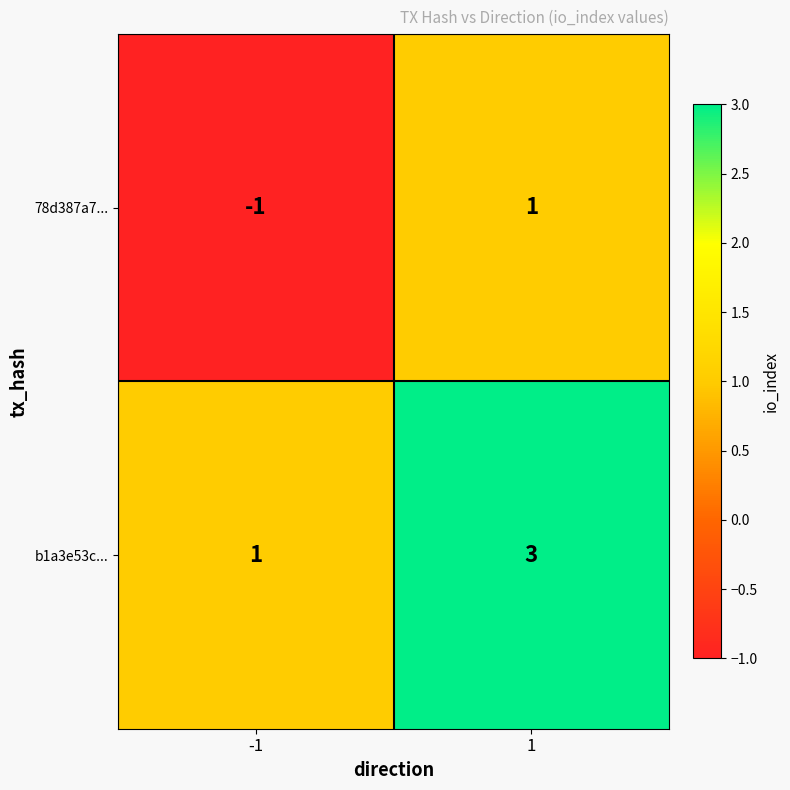

The 78d387a7... series shows 1 at 1. True or false?

True